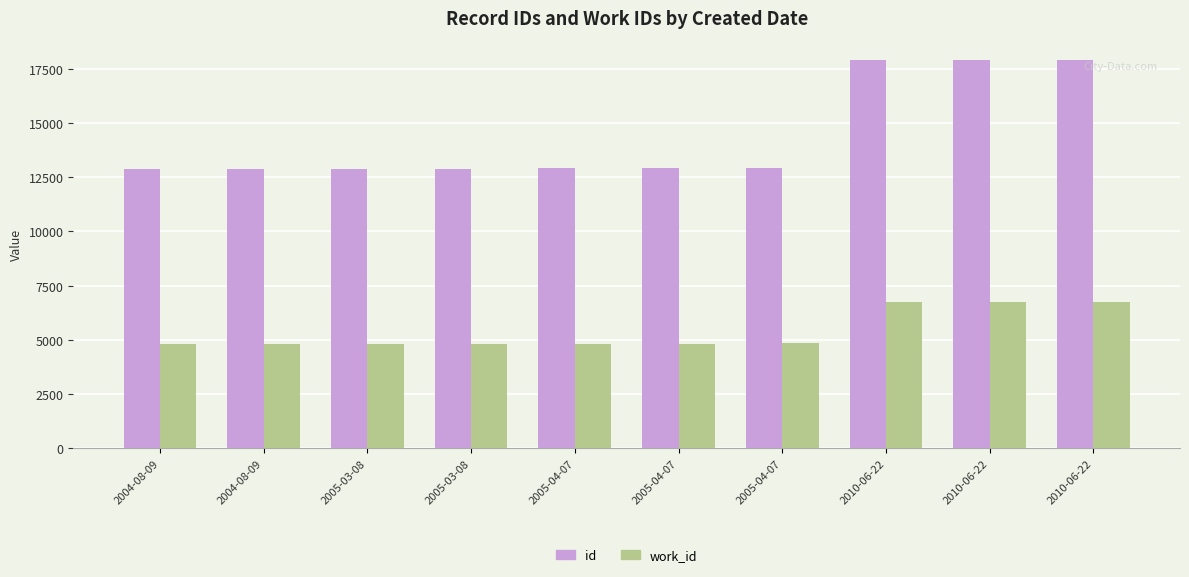

How many values in the id series are below 12903?

5